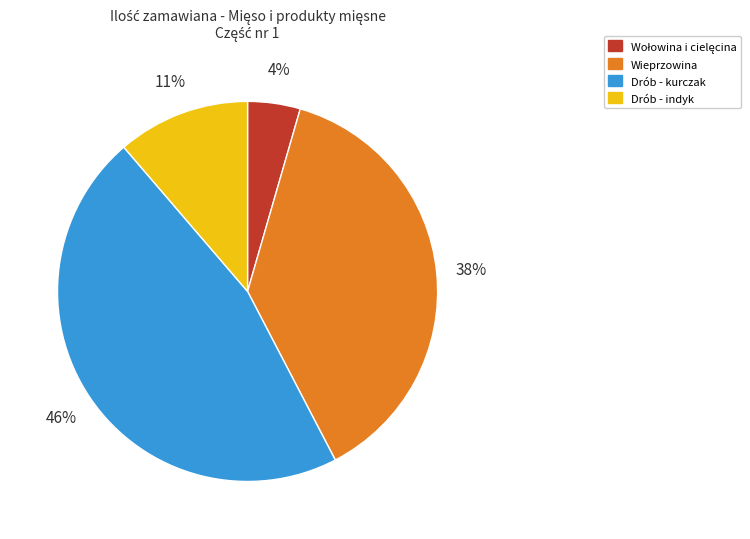

To the nearest percent, what is the difference between the largest and smallest slice percentages?

42%